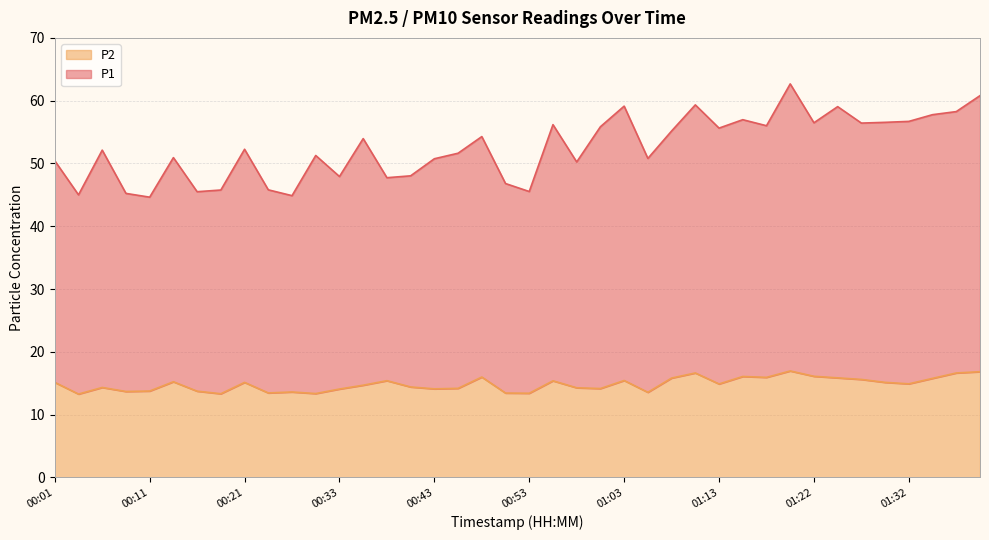

Reading right to left, transcribe all the data shown in this chart.

P1: 60.8	58.3	57.8	56.7	56.6	56.4	59.1	56.5	62.7	56.0	57.0	55.6	59.3	55.2	50.8	59.1	55.9	50.2	56.2	45.5	46.8	54.3	51.6	50.8	48.0	47.7	54.0	47.9	51.3	44.9	45.8	52.3	45.8	45.5	50.9	44.6	45.2	52.1	45.0	50.4
P2: 16.8	16.6	15.8	14.9	15.1	15.6	15.8	16.1	16.9	15.9	16.1	14.9	16.6	15.8	13.6	15.4	14.2	14.3	15.4	13.4	13.4	16.0	14.2	14.1	14.4	15.4	14.7	14.1	13.3	13.6	13.4	15.1	13.3	13.7	15.2	13.8	13.7	14.3	13.3	15.1